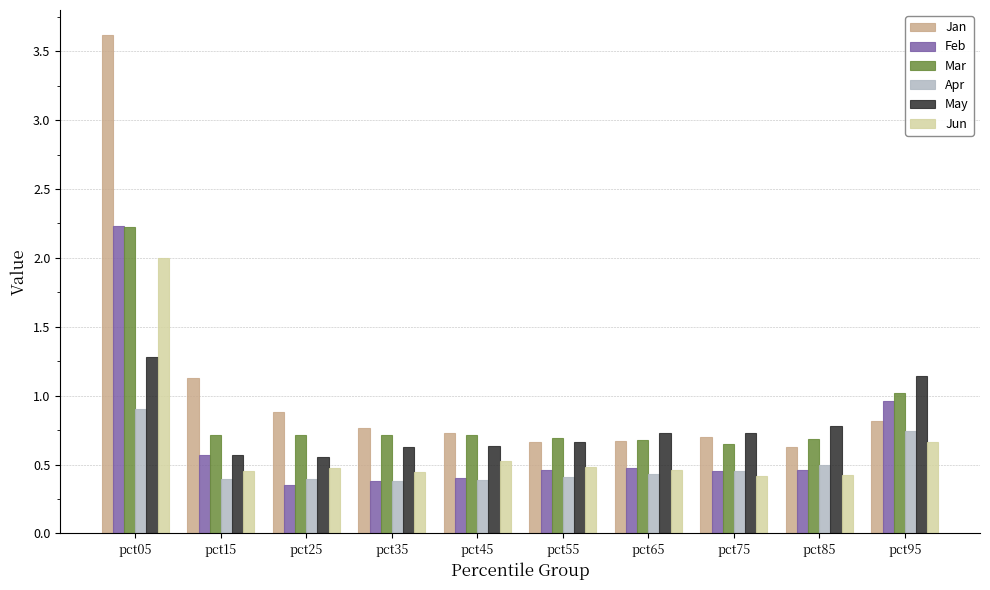

At how many categories does at least one series exceed 1?

3